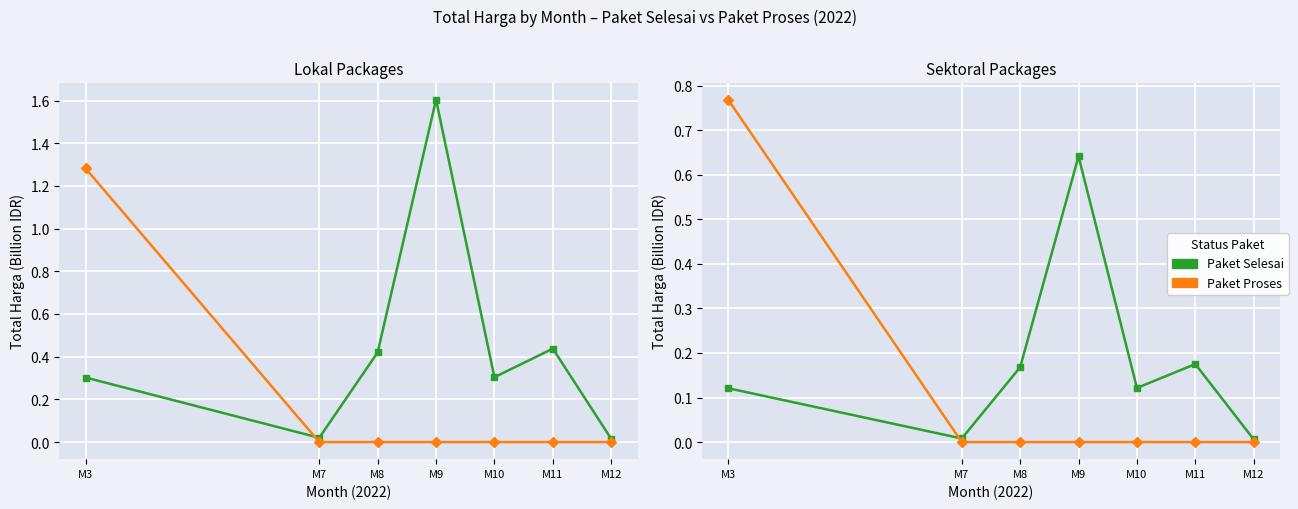

Rank the series at M10 from lowest to highest value.

Paket Proses, Paket Selesai